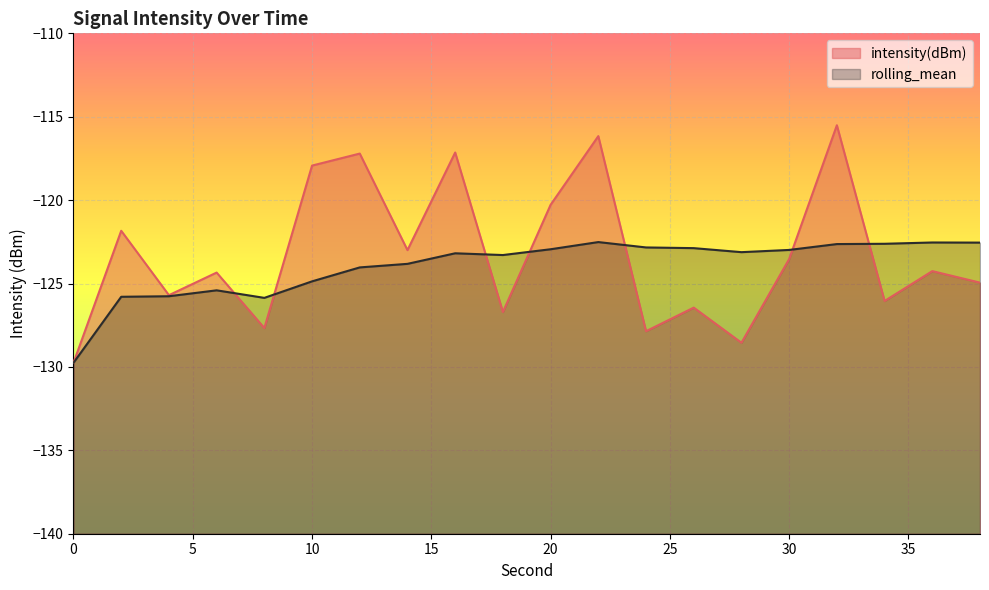

The value of rolling_mean at 36 is -122.5. True or false?

True